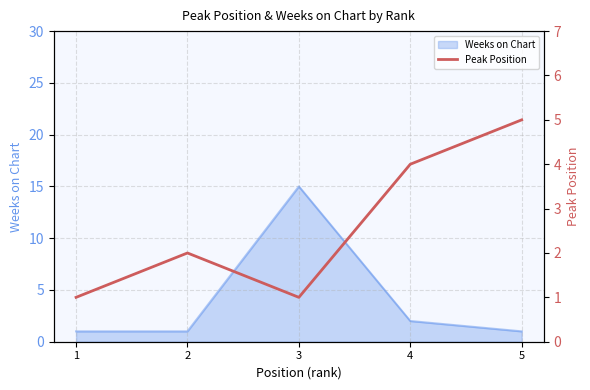

At which label does Weeks on Chart reach its peak?

3